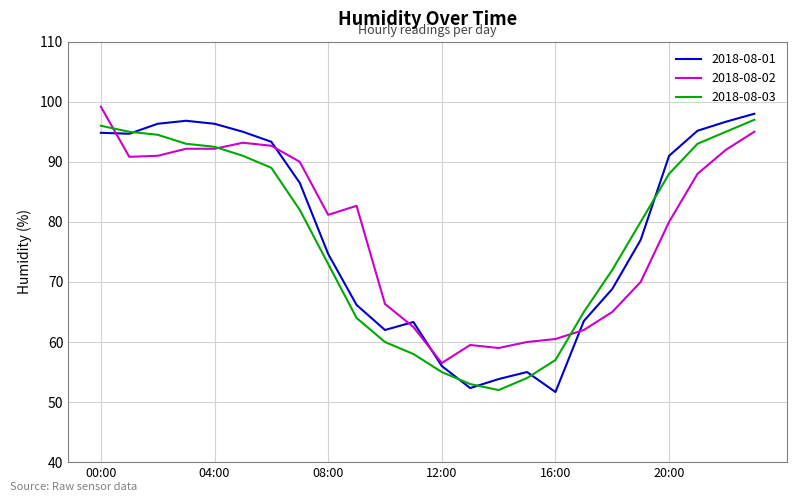

What is the lowest value of the 2018-08-01 series?

51.7